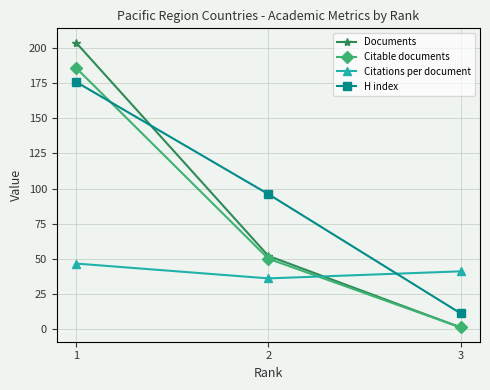

How many values in the Documents series are below 52?

1